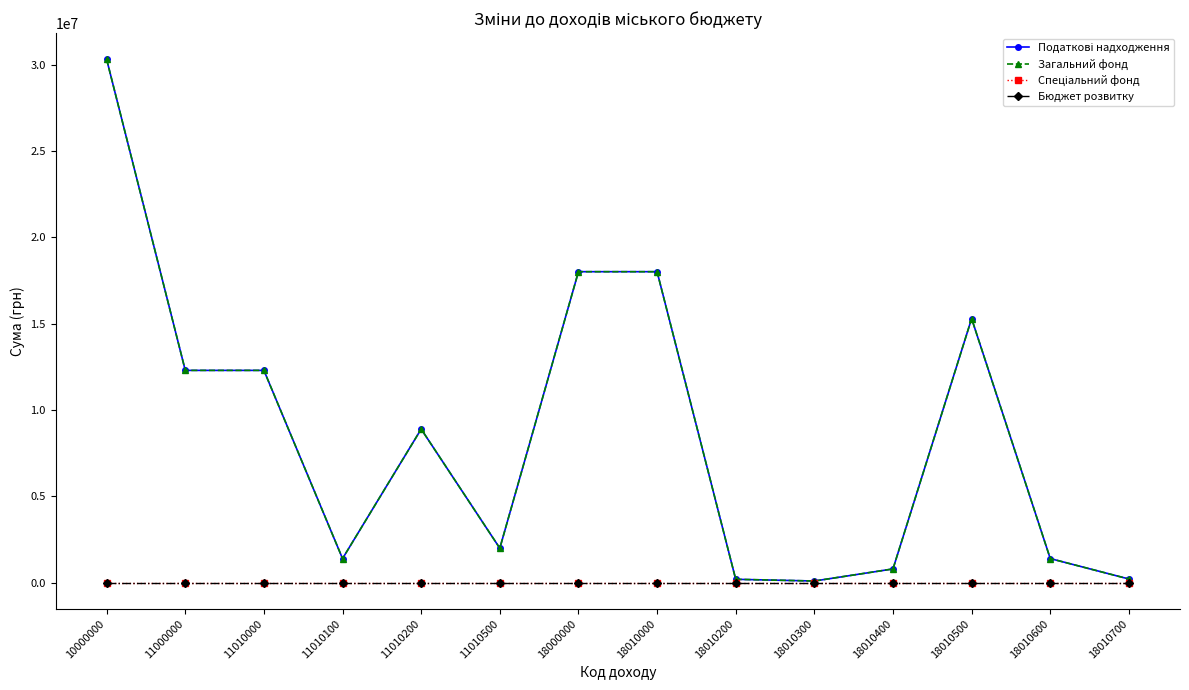

At which label does Загальний фонд reach its minimum?

18010300